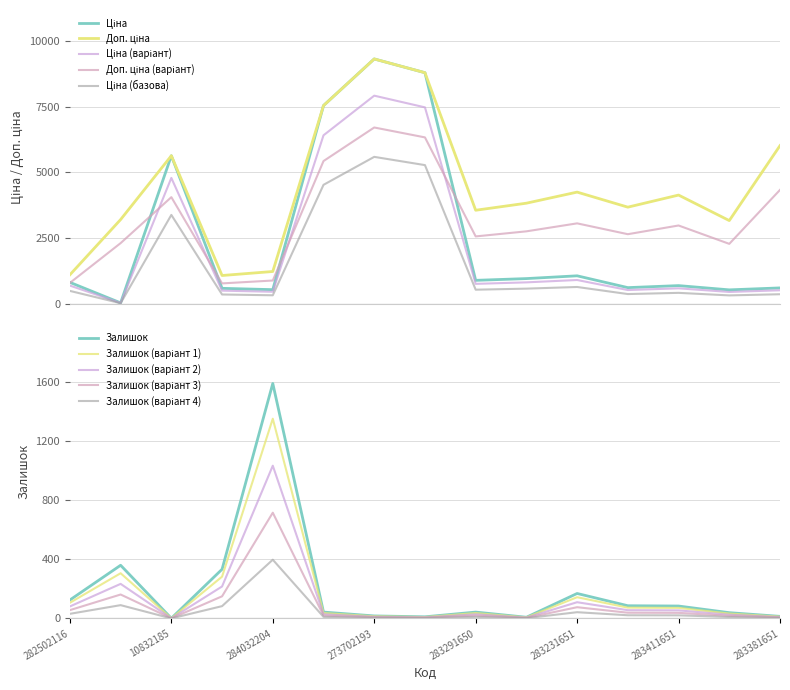

At which label is Доп. ціна closest to 5197?

10832185